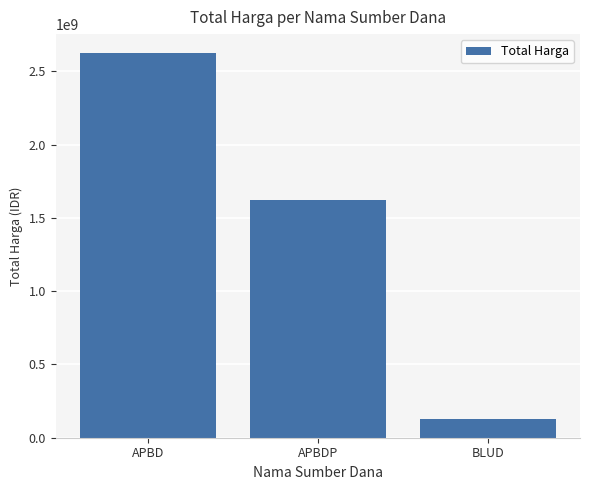

What position from the right is APBDP?

2